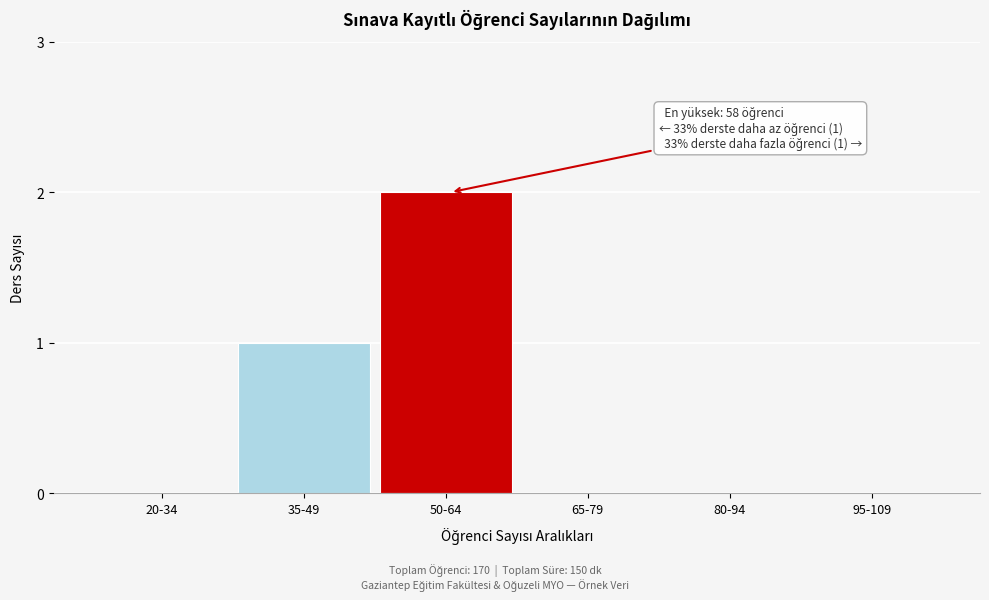

Reading left to right, list all the values displayed in this chart.

20-34=0	35-49=1	50-64=2	65-79=0	80-94=0	95-109=0